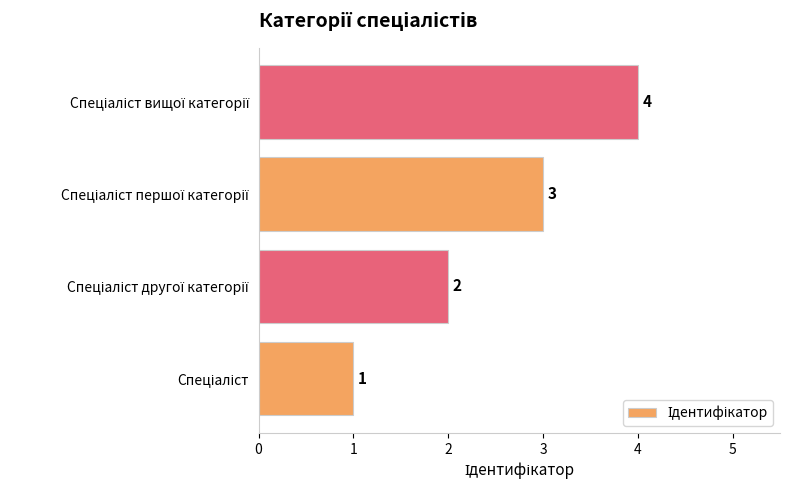

How many values are between 2 and 4?

3